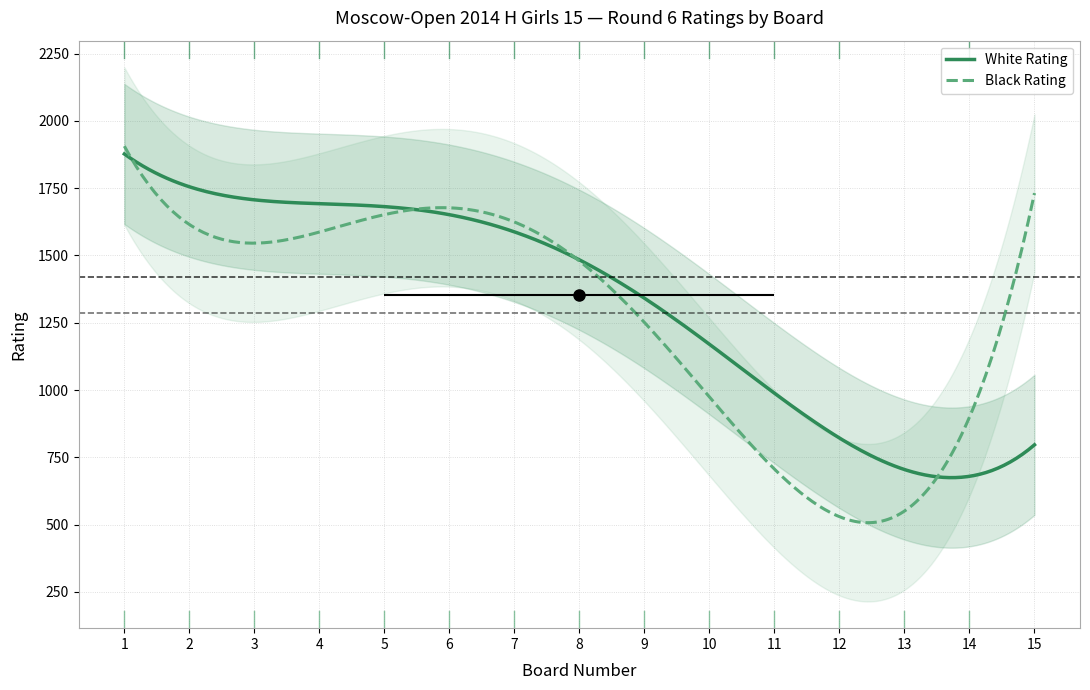

The Board series shows 7 at 7. True or false?

True